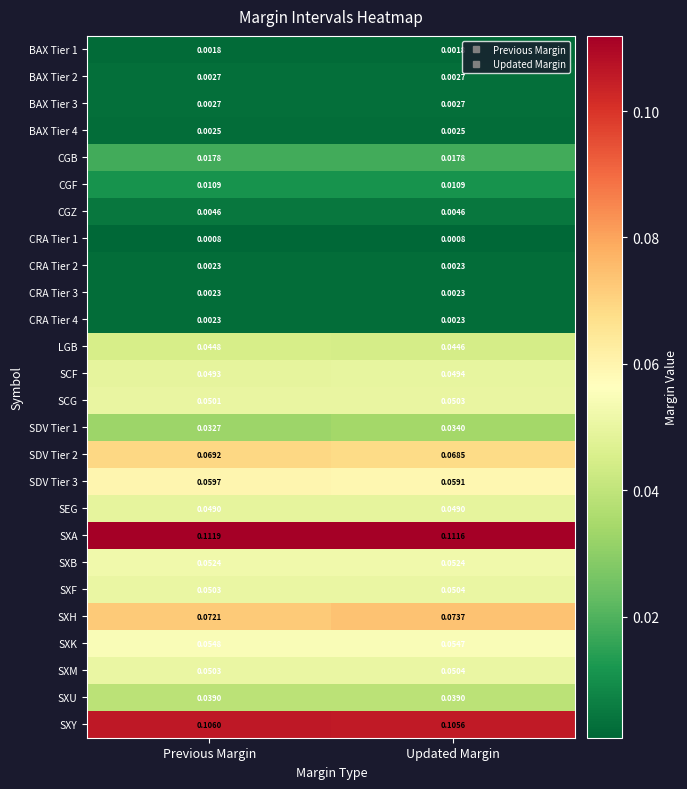

At which label is SXA closest to 0?

Updated Margin